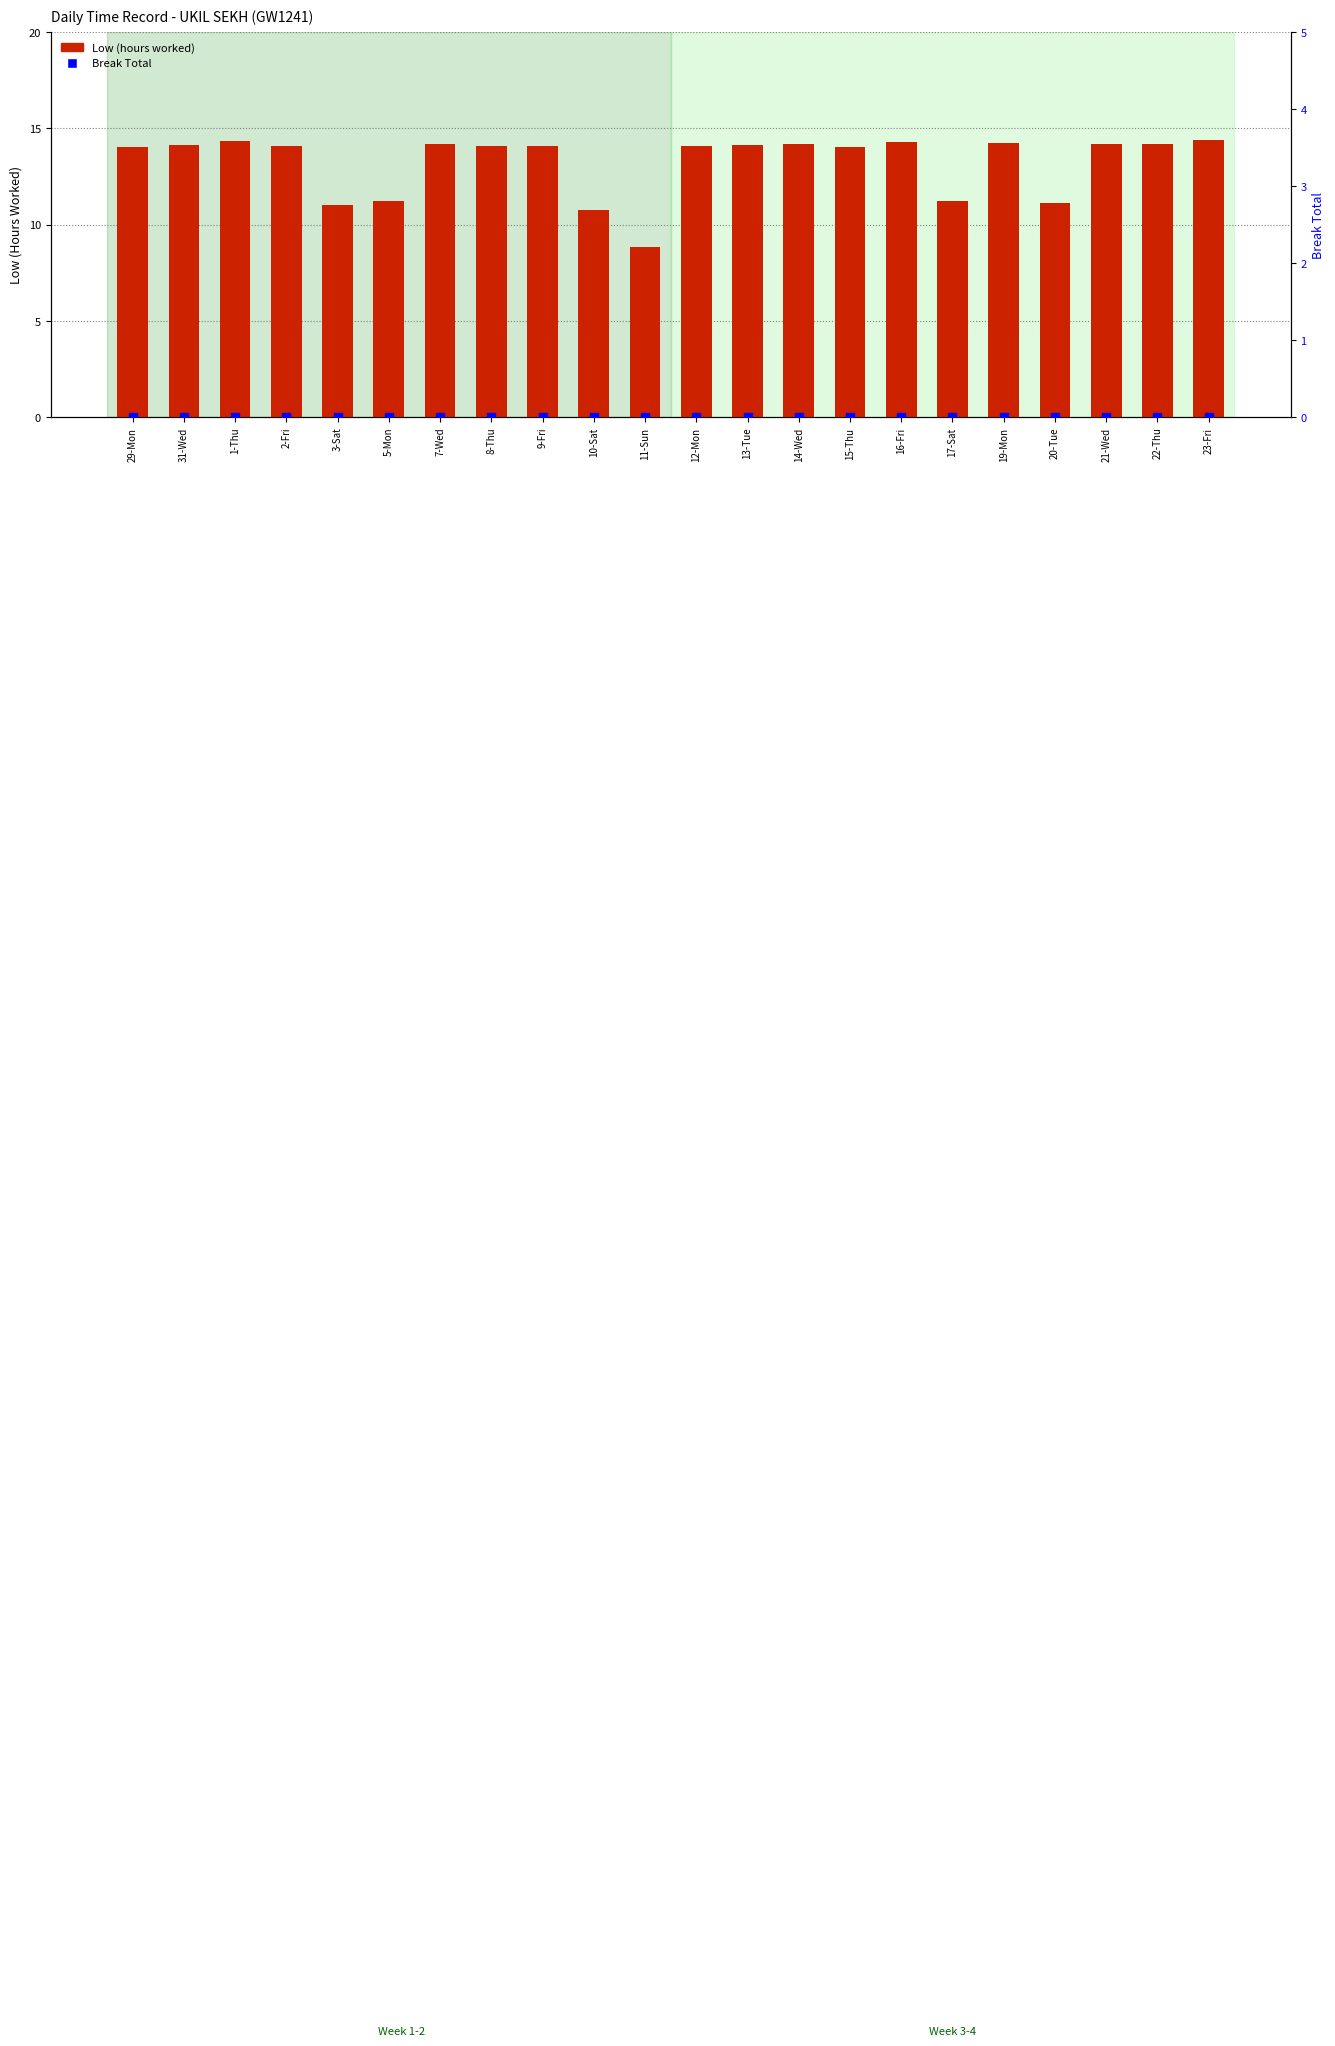

Which series has the largest total across all categories?

Low (hours)